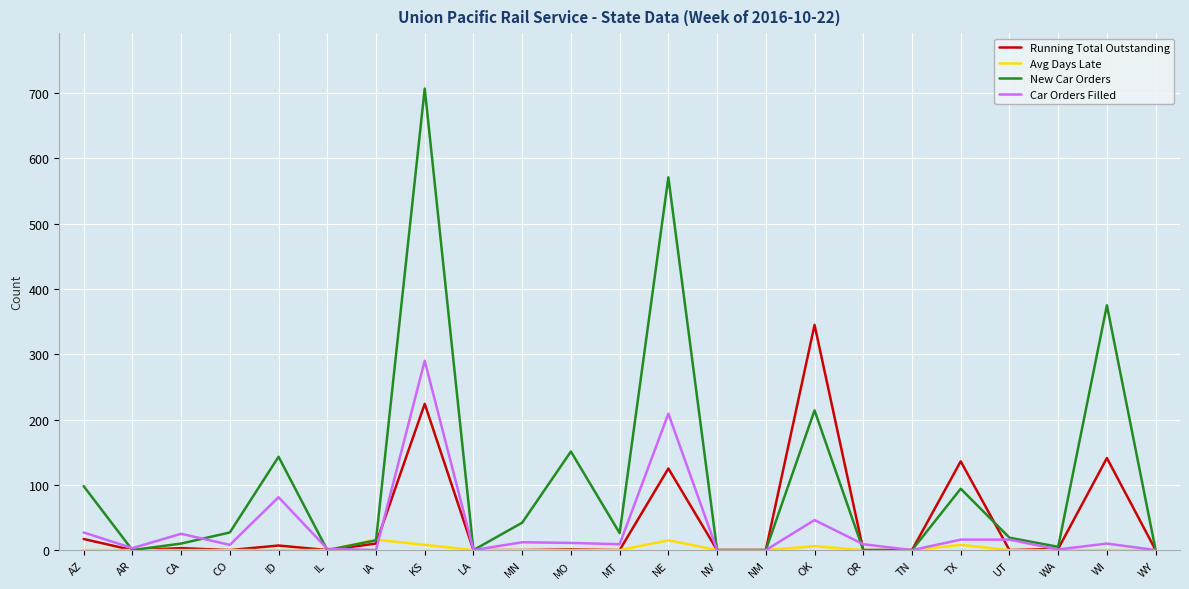

What are all the series names shown in the legend?

Running Total Outstanding, Avg Days Late, New Car Orders, Car Orders Filled